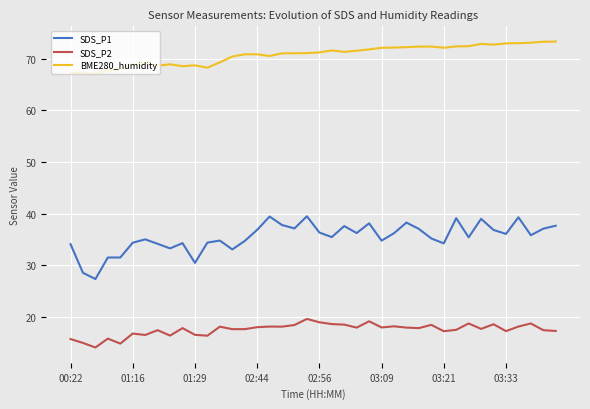

What are all the series names shown in the legend?

SDS_P1, SDS_P2, BME280_humidity